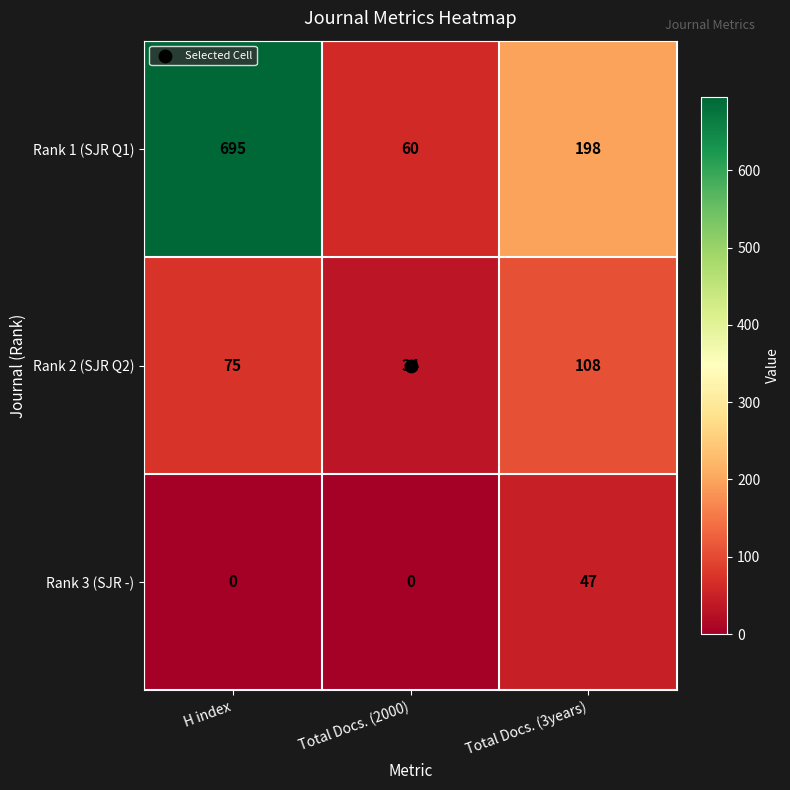

What is the spread (max minus min) of values at H index?

695